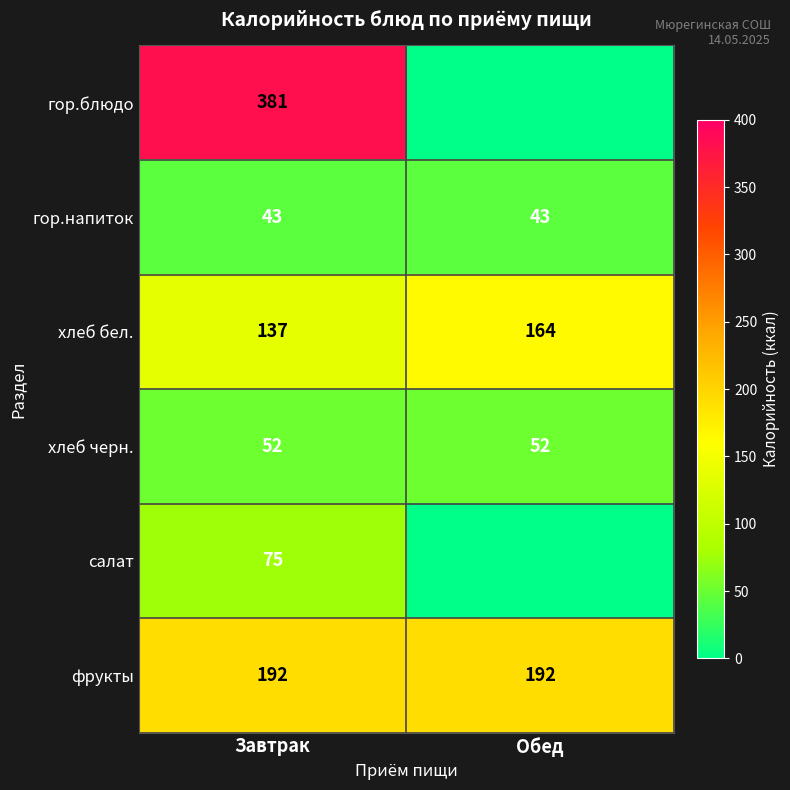

True or false: фрукты has a value of 192 at Обед.

True